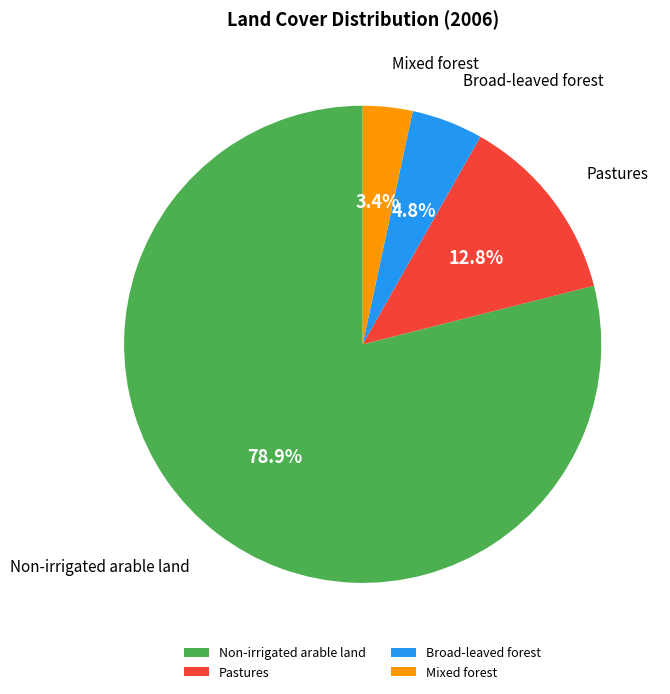

Is it true that Mixed forest is 3% of the pie?

True